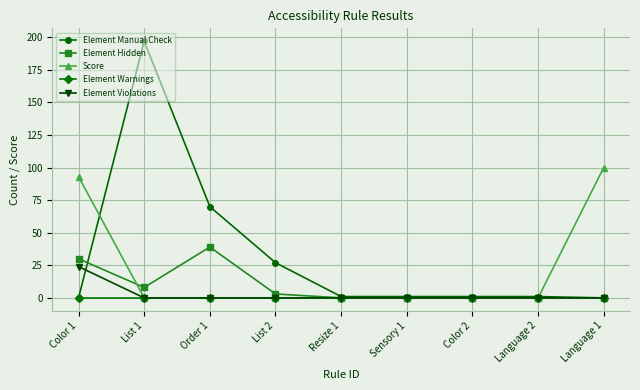

List the series in order of their peak value, highest first.

Element Manual Check, Score, Element Hidden, Element Violations, Element Warnings